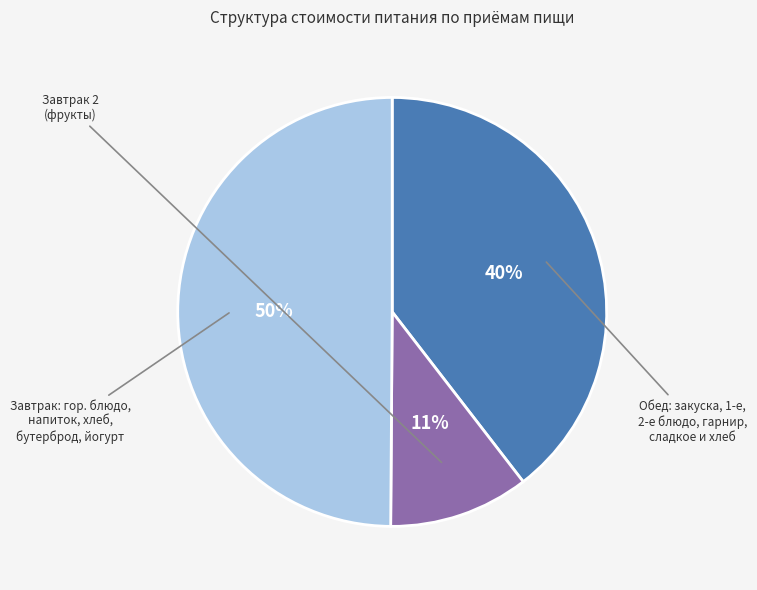

To the nearest percent, what is the difference between the largest and smallest slice percentages?

39%